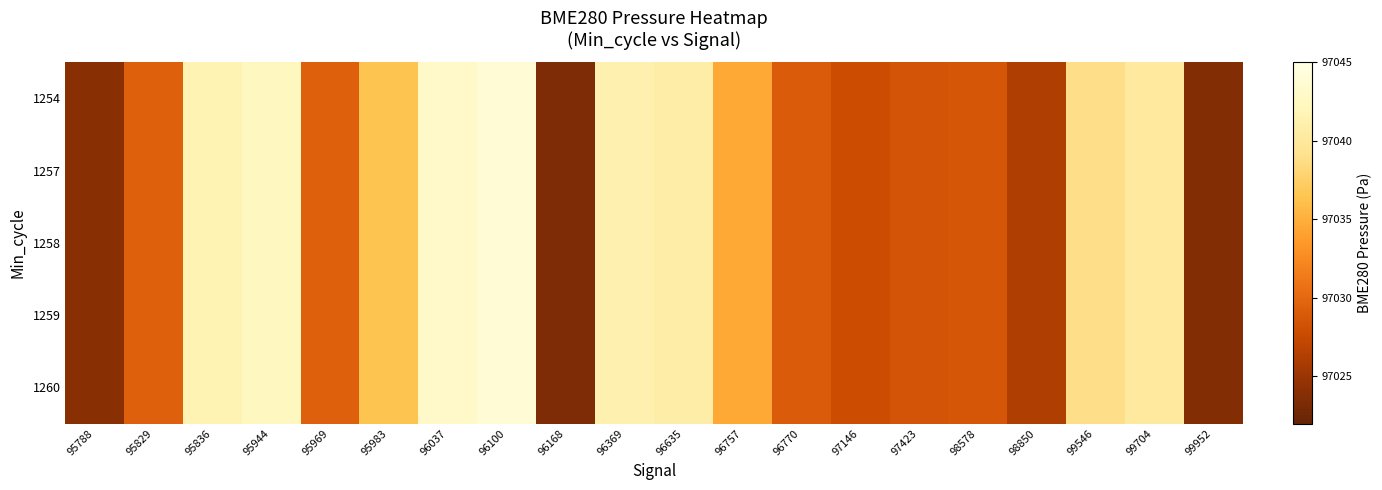

At how many categories does at least one series exceed 97026?

17